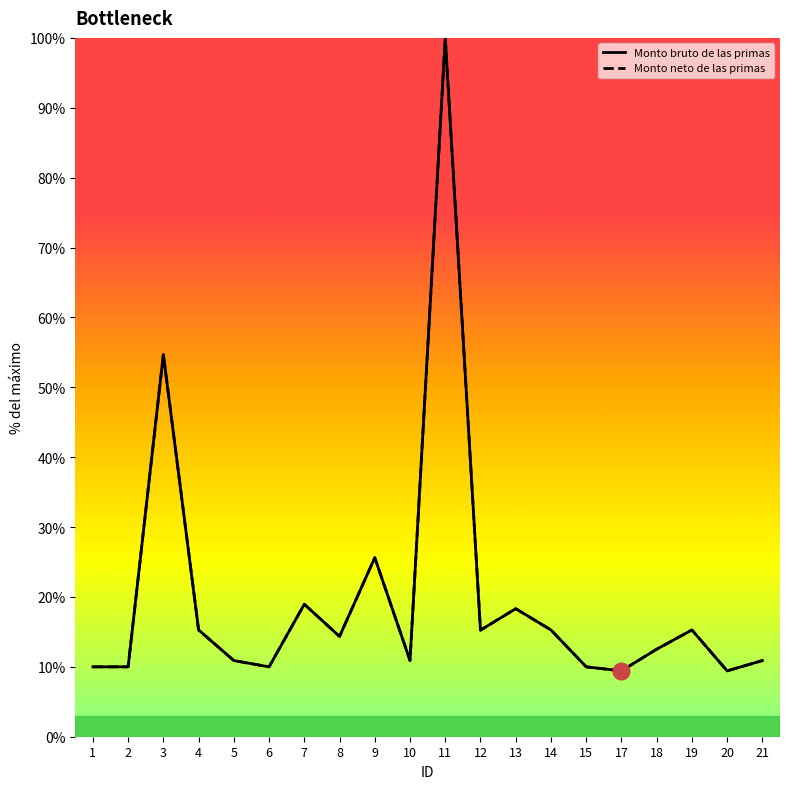

How many data points does each series have?

20